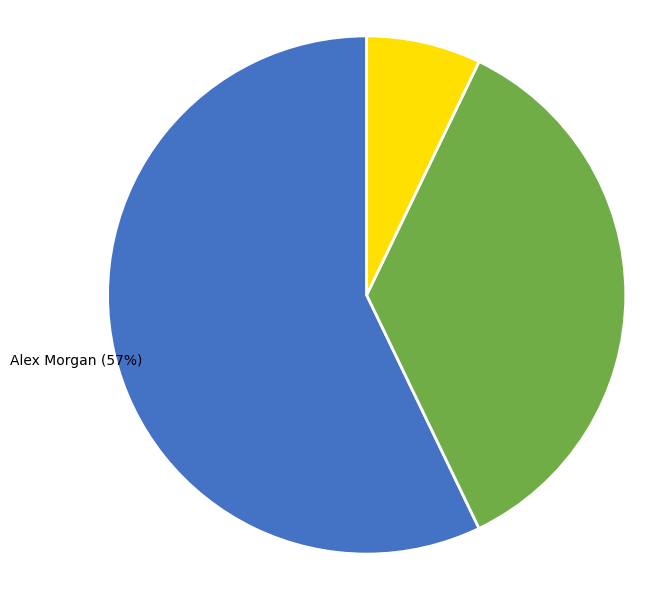

What is the largest slice in the pie chart?

Alex Morgan